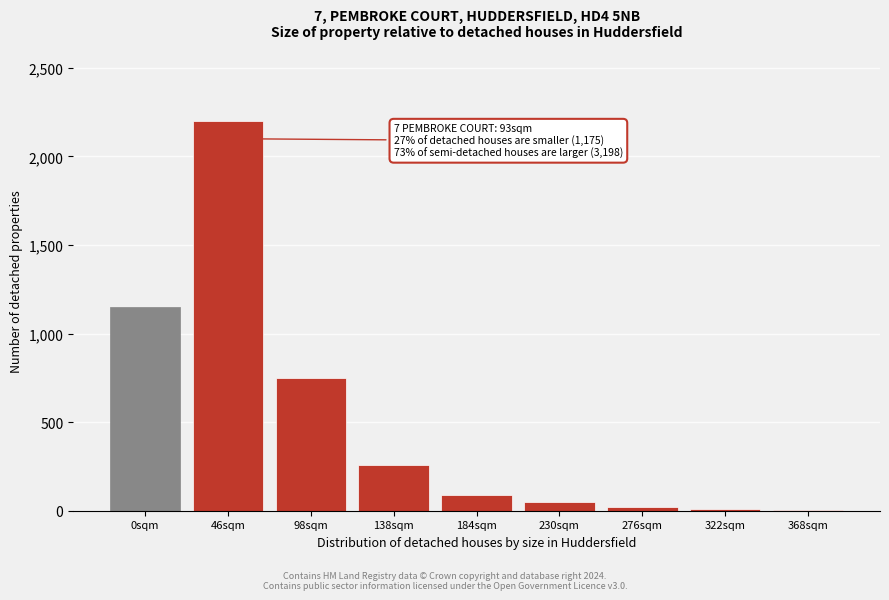

What is the sum of all values?

4535